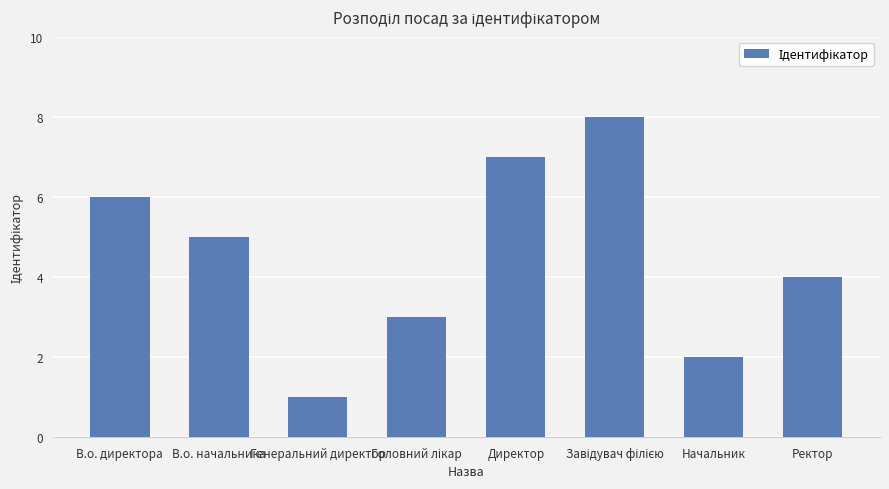

At which category does the chart reach its minimum across all series?

Генеральний директор